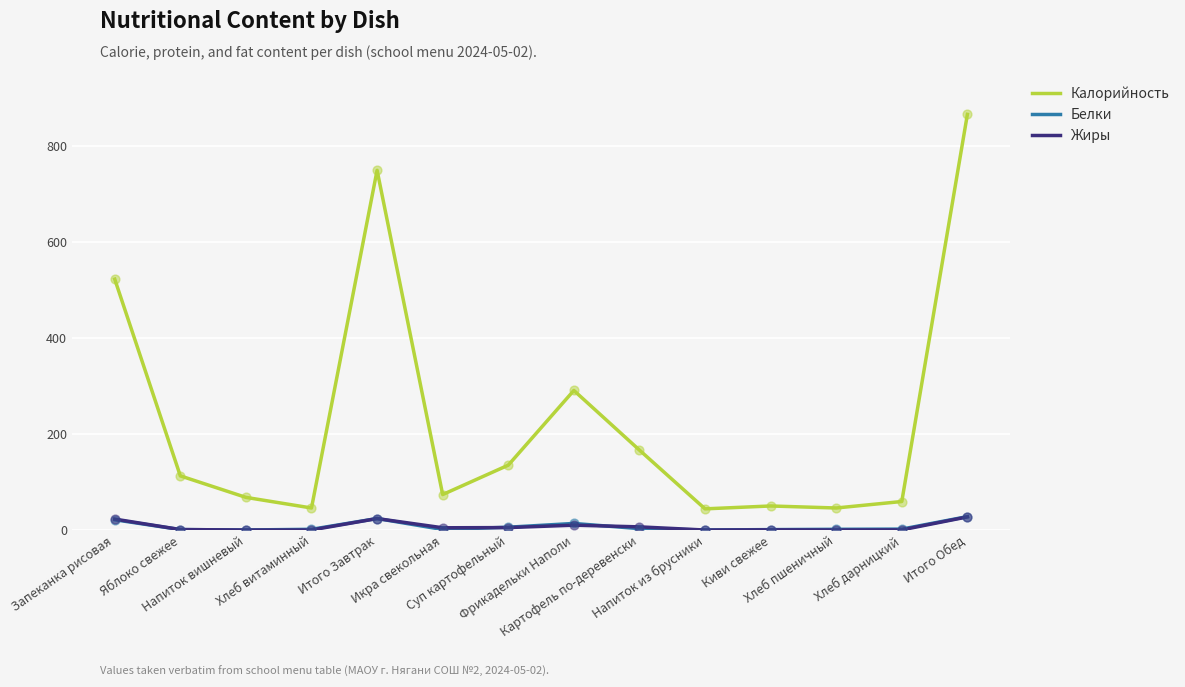

Which series has the largest total across all categories?

Калорийность